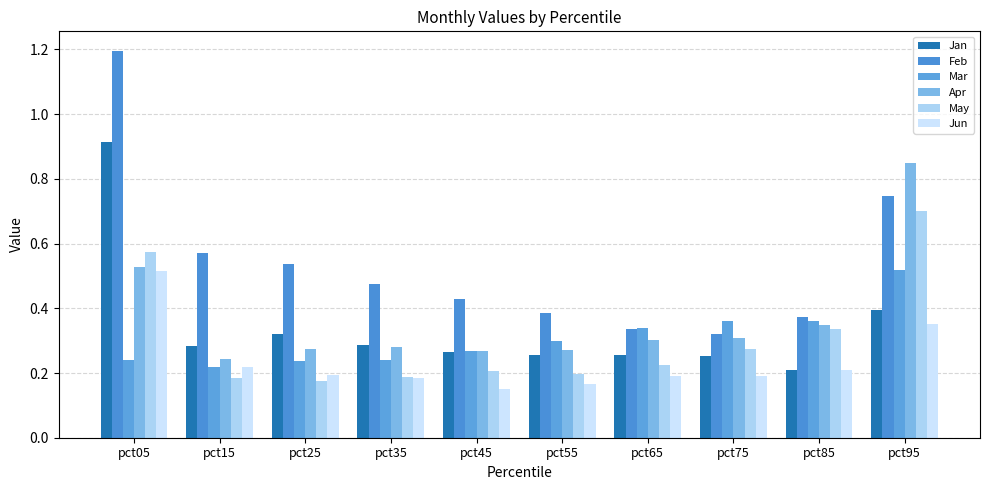

How many bars are there in each group?

6